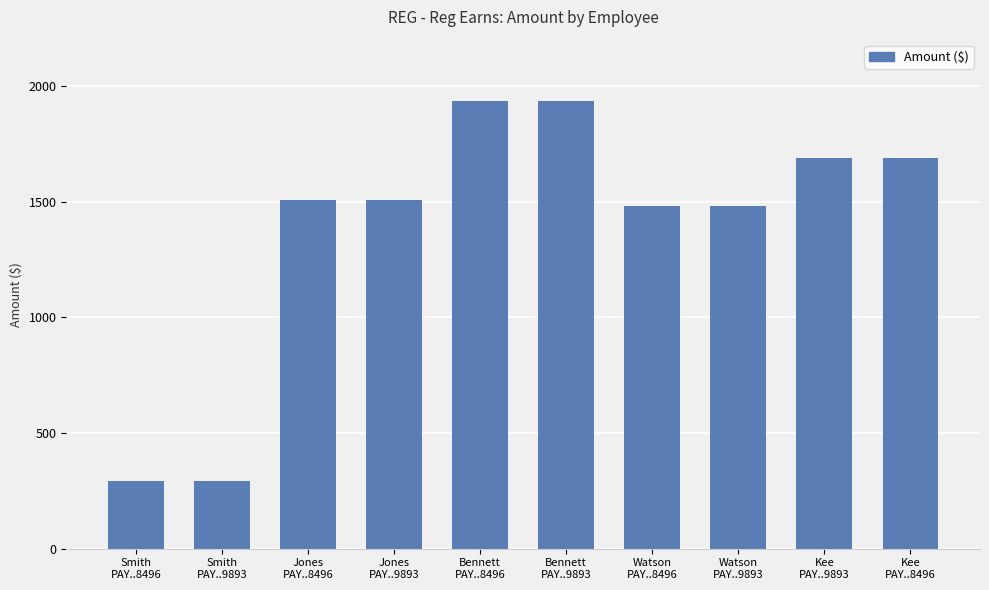

Does the chart contain any negative values?

No